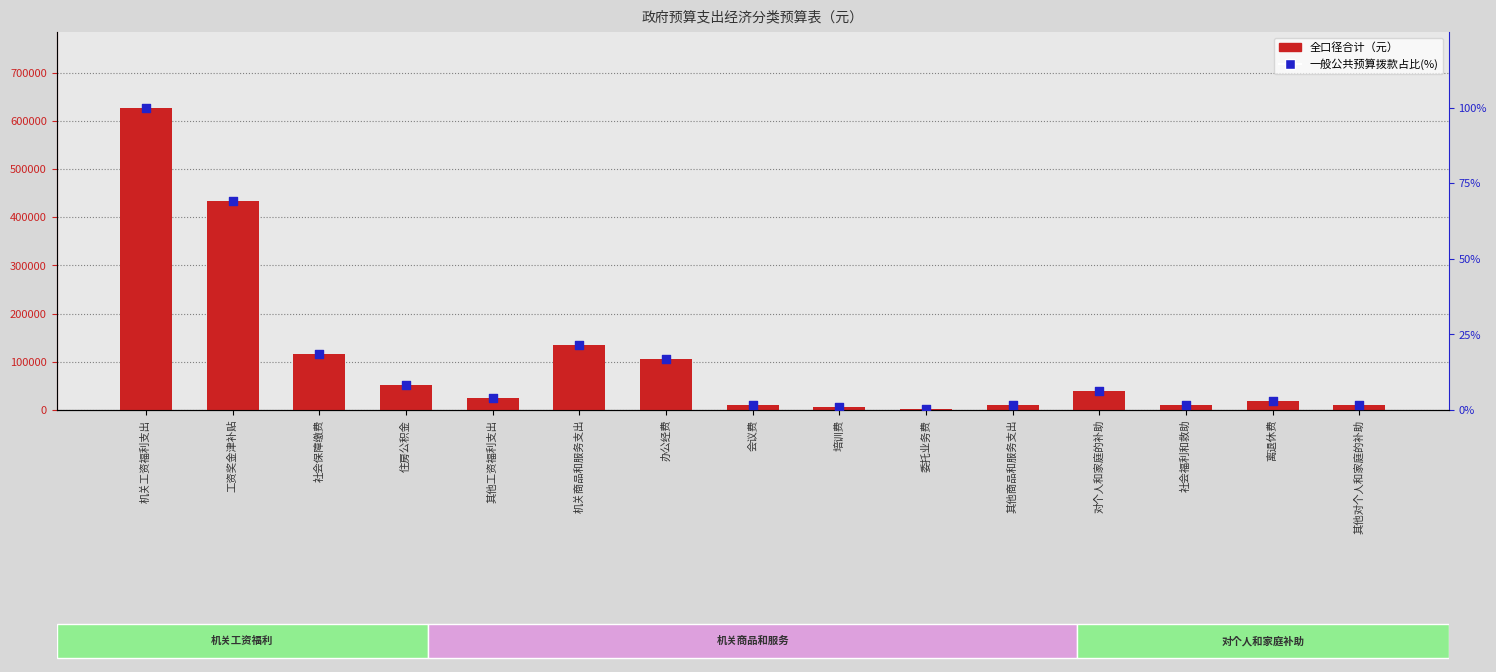

At which category is the sum across all series the highest?

机关工资福利支出